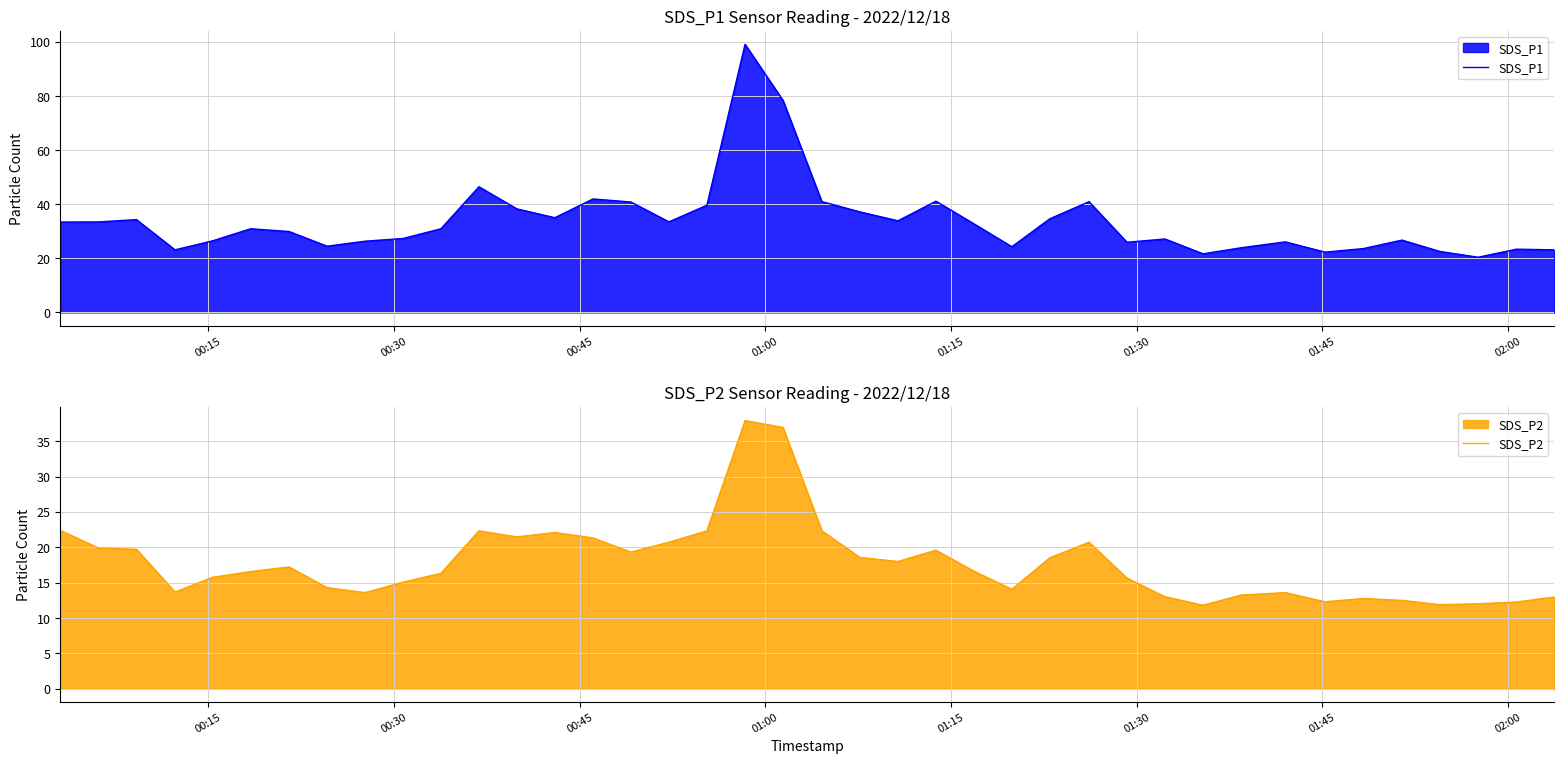

True or false: SDS_P2 and SDS_P1 intersect in this chart.

False